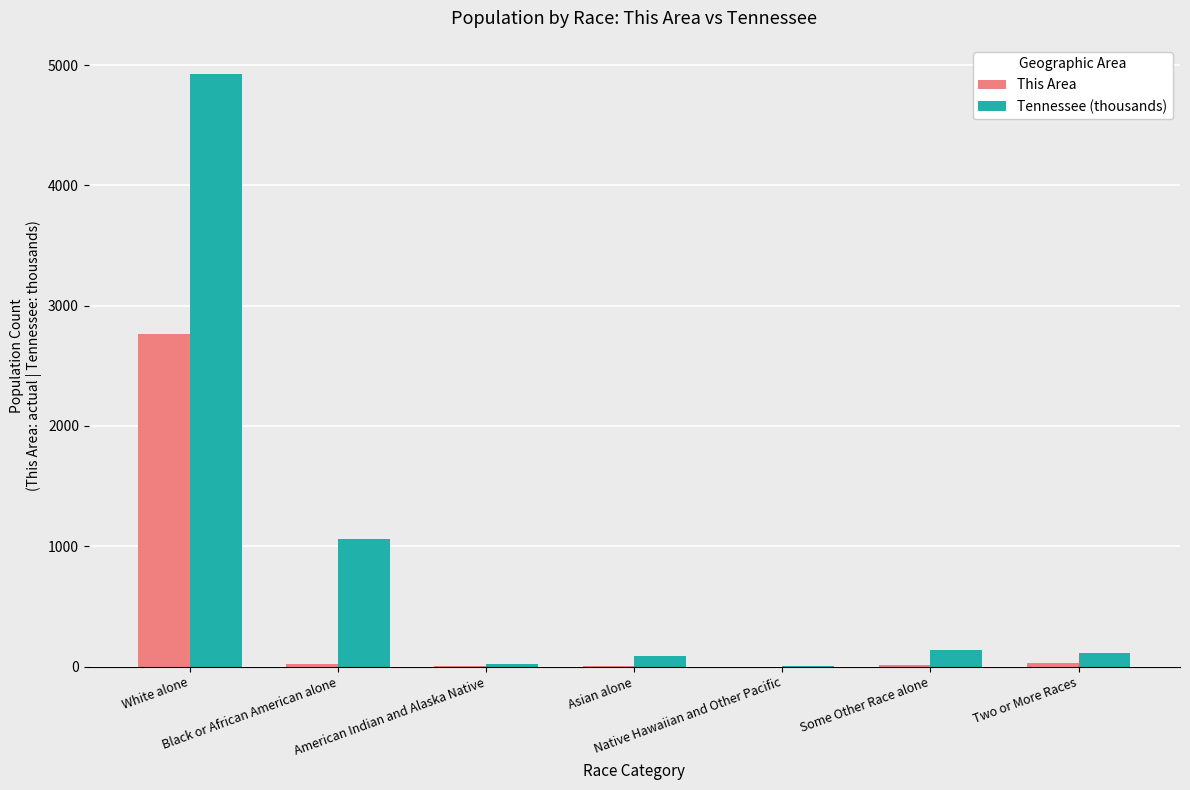

Are the bars horizontal?

No